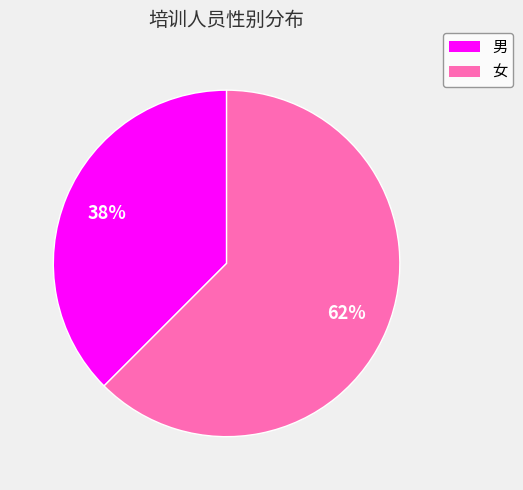

Which slice is the smallest?

男